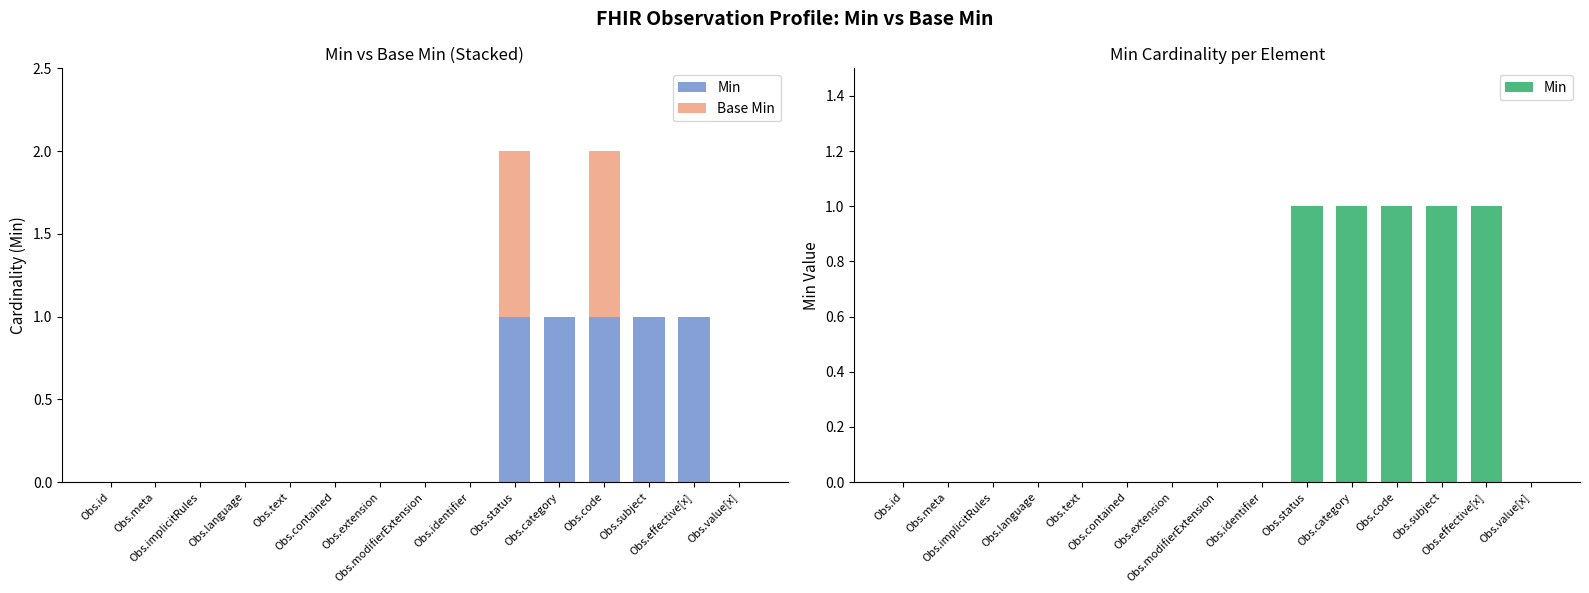

What position from the right is Obs.extension?

9